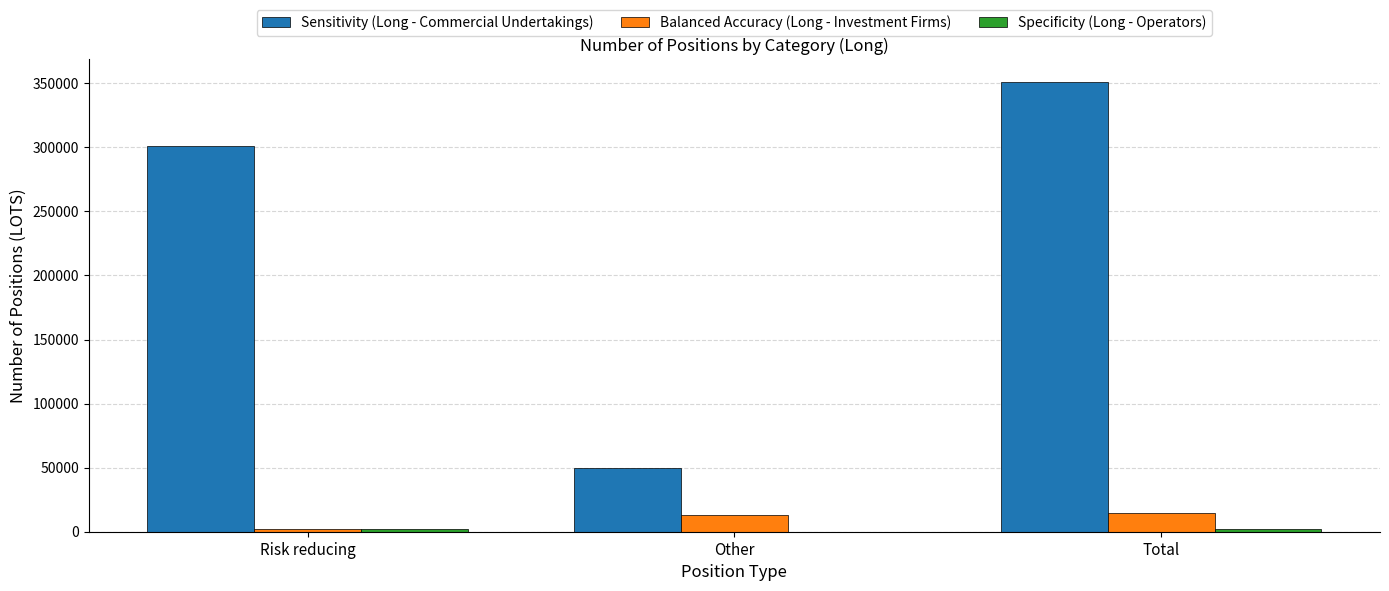

Count the number of categories in the chart.

3